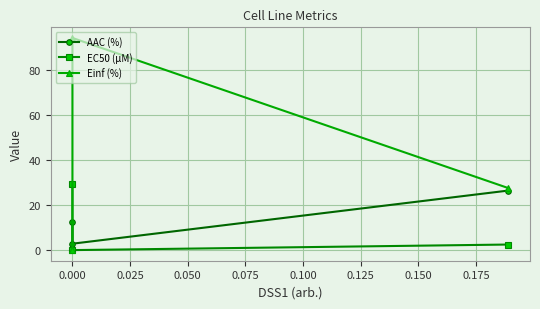

Is the value of Einf (%) at 0.000 greater than the value of EC50 (µM) at 0.025?

Yes